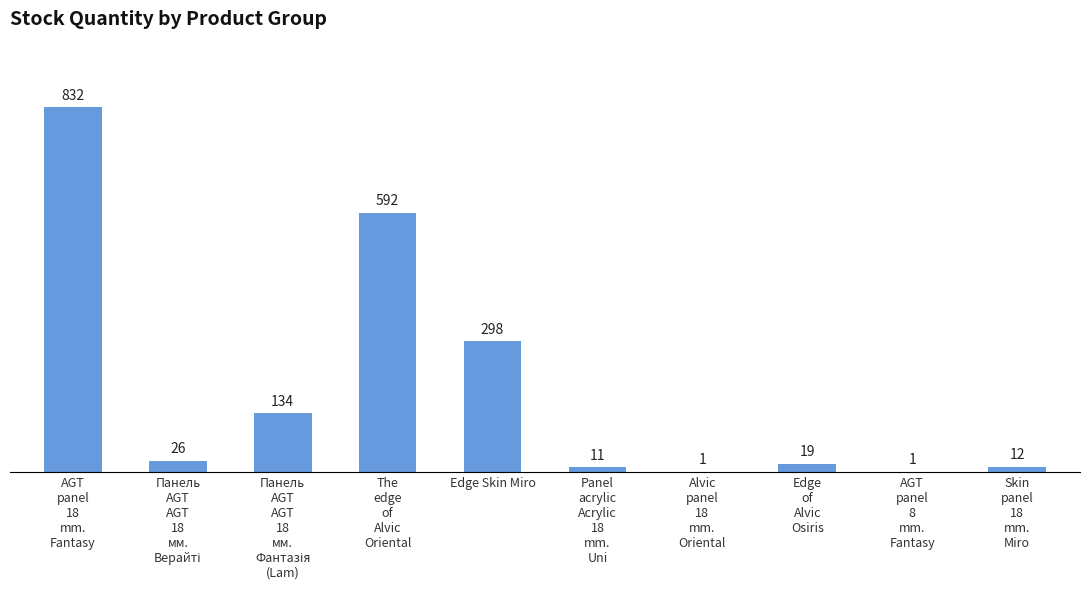

What is the sum of all values?

1926